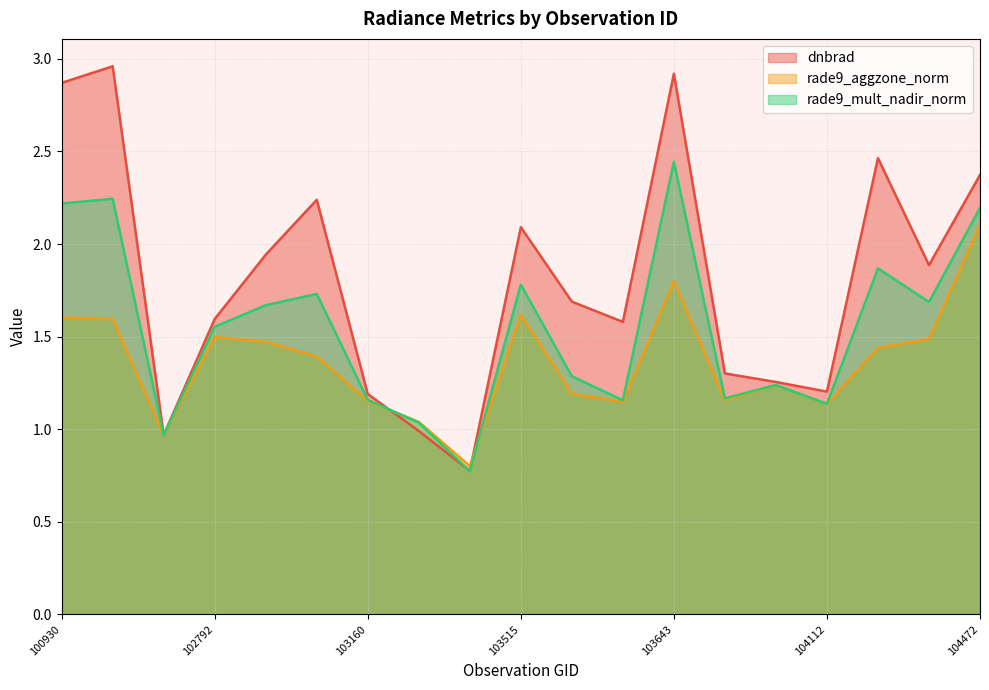

At which label does rade9_mult_nadir_norm first exceed 1?

100930